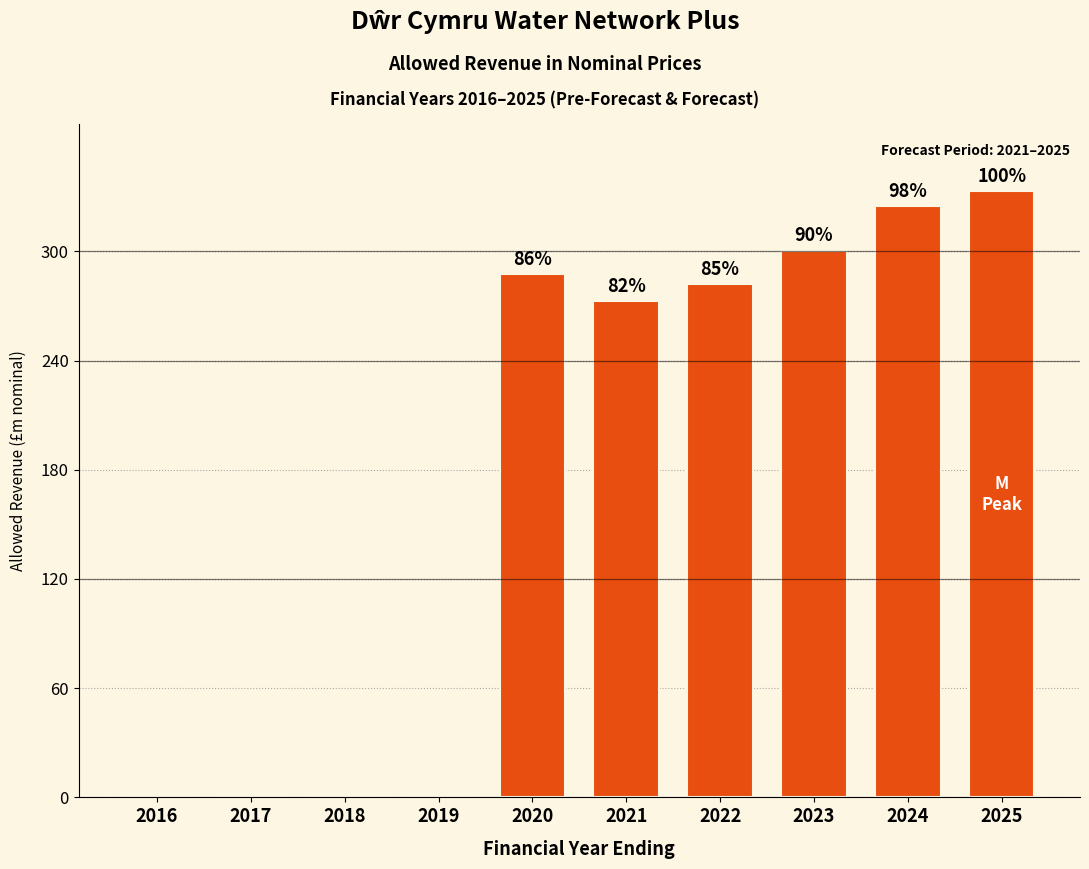

The chart shows a value of 483.1 at 2023. True or false?

False